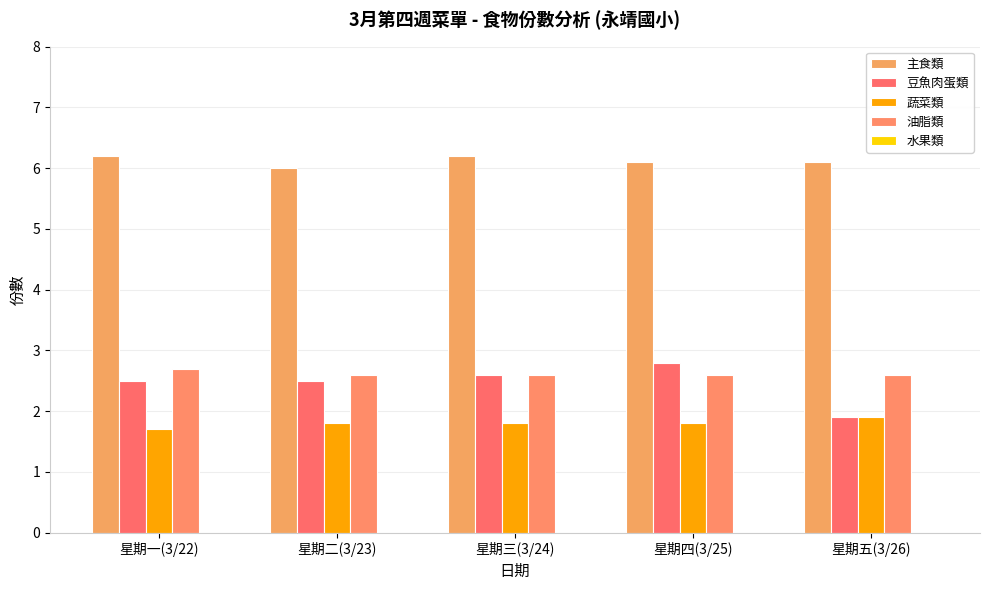

What is the value of the 主食類 bar at the 1st from the left?

6.2